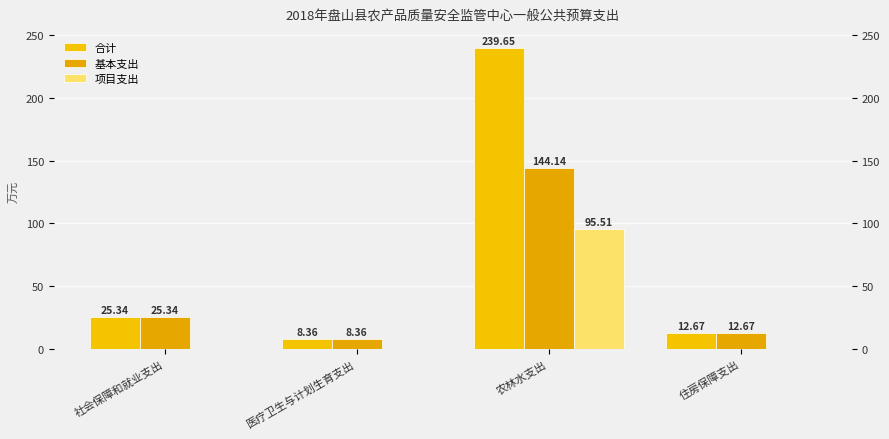

How many series are shown in this chart?

3